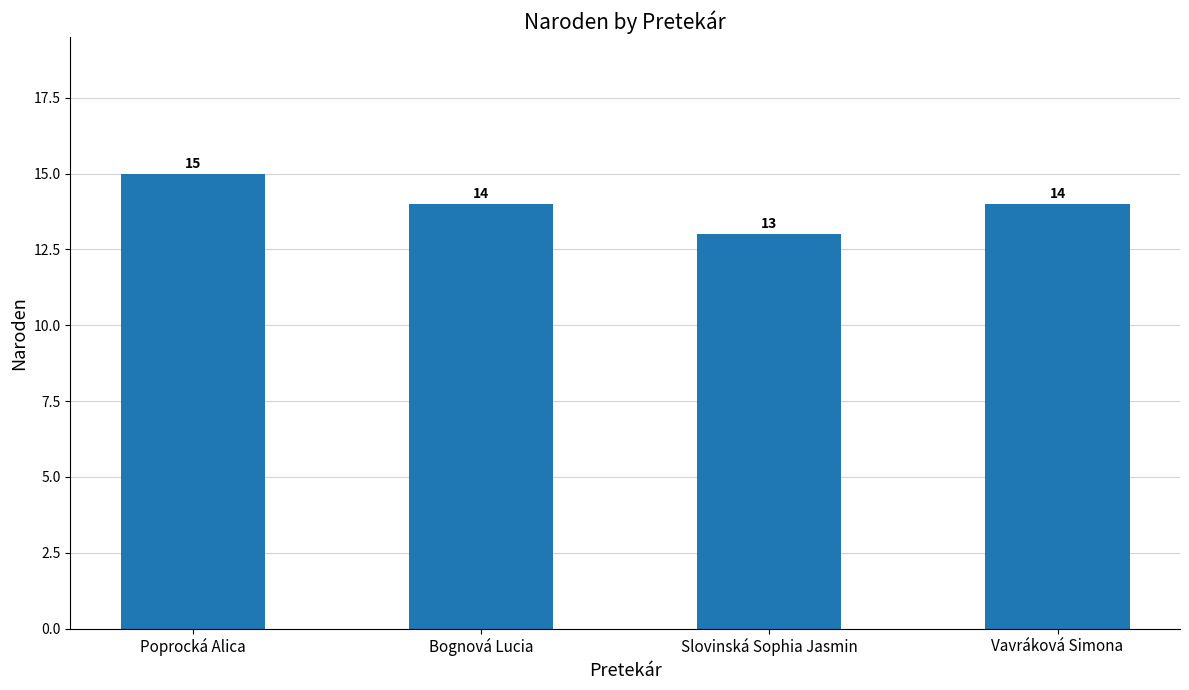

Does the chart contain stacked bars?

No